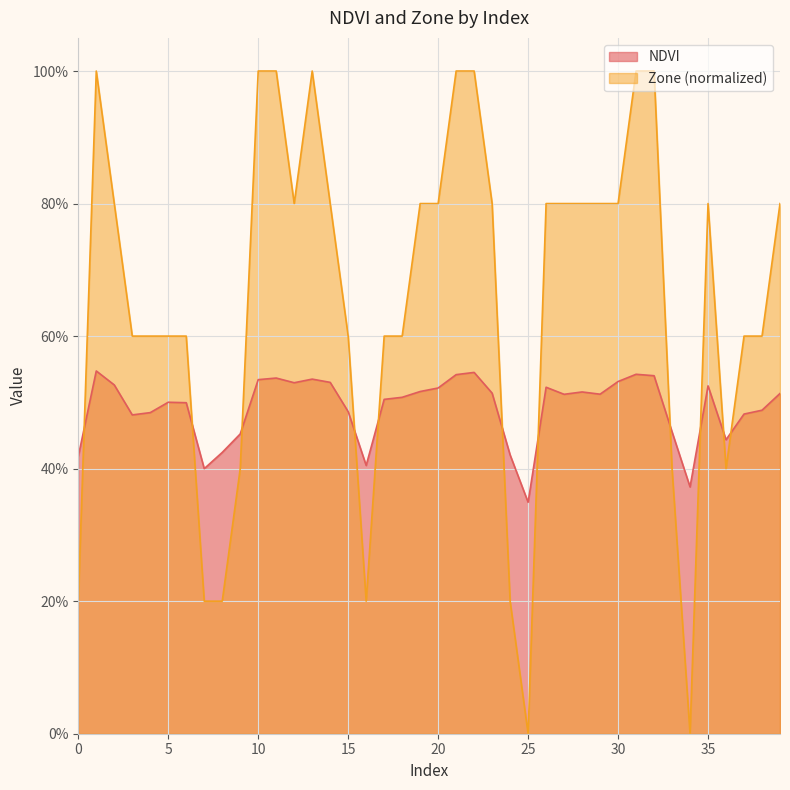

What is the total value across all series at 6?

1.1